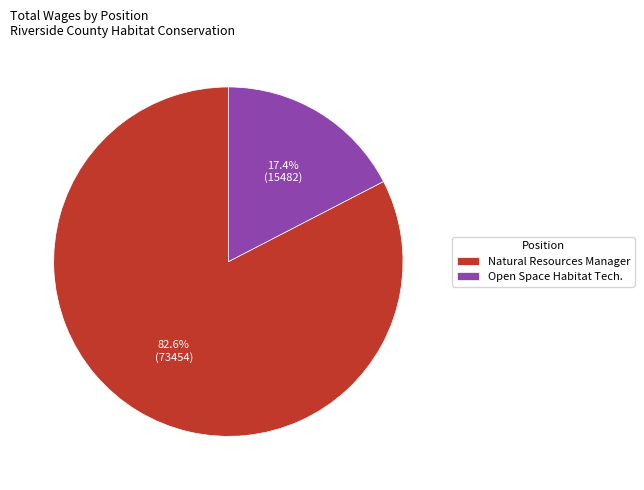

How many slices are in this pie chart?

2